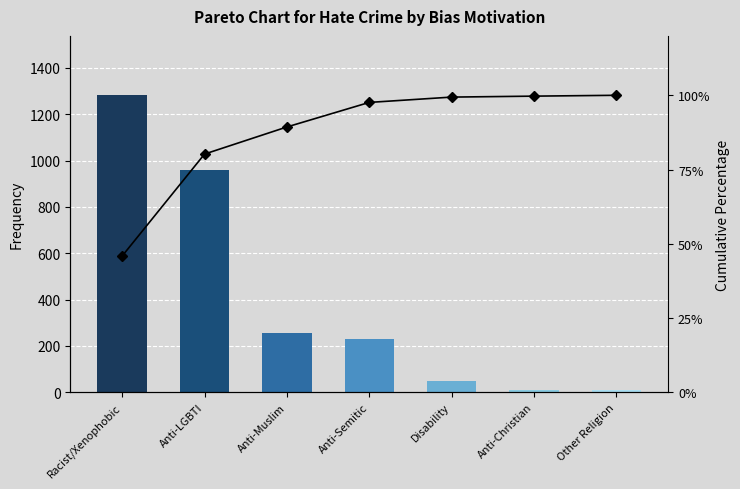

What is the difference between the maximum and minimum values in the Cumulative % series?

54.1